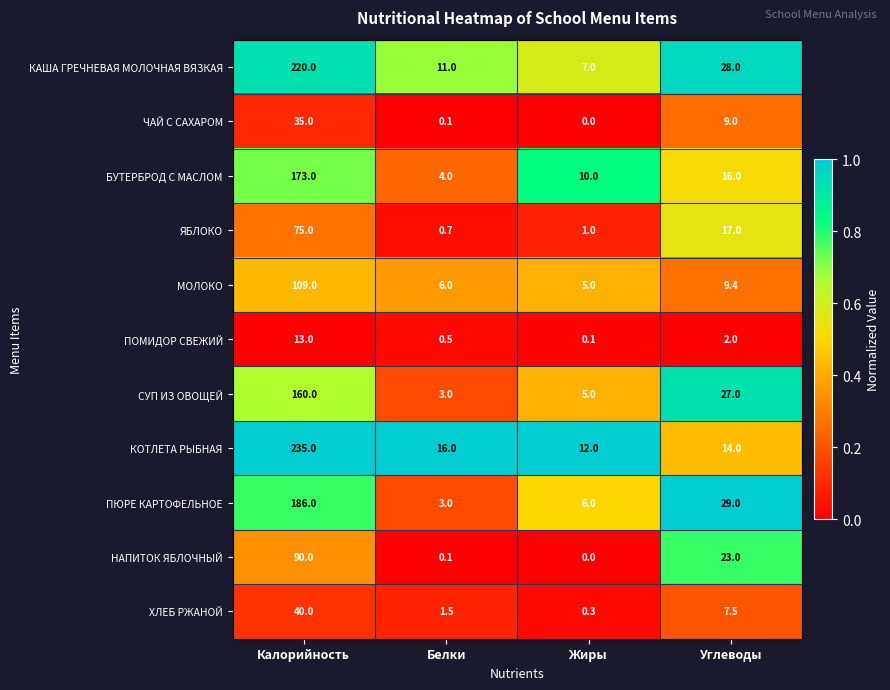

What is the sum of all СУП ИЗ ОВОЩЕЙ values?

195.0